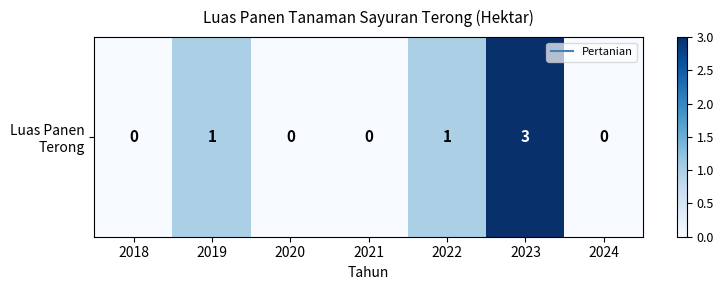

What is the difference between the maximum and second lowest values?

3